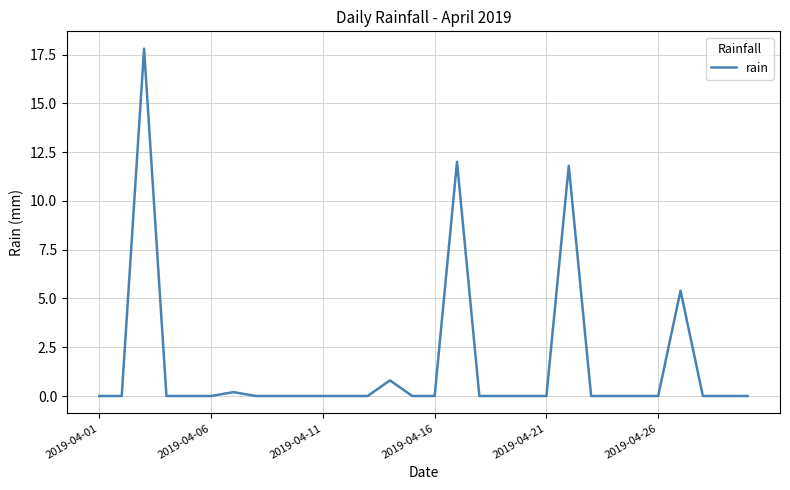

What is the greatest value displayed?

17.8